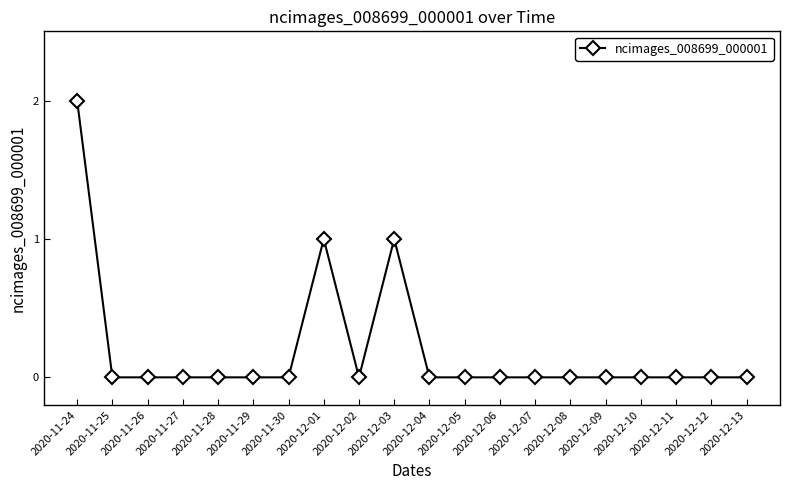

Between 2020-12-12 and 2020-11-24, which is larger?

2020-11-24